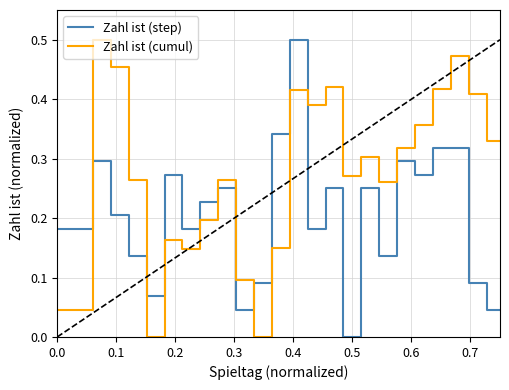

At how many categories does at least one series exceed 0?

34